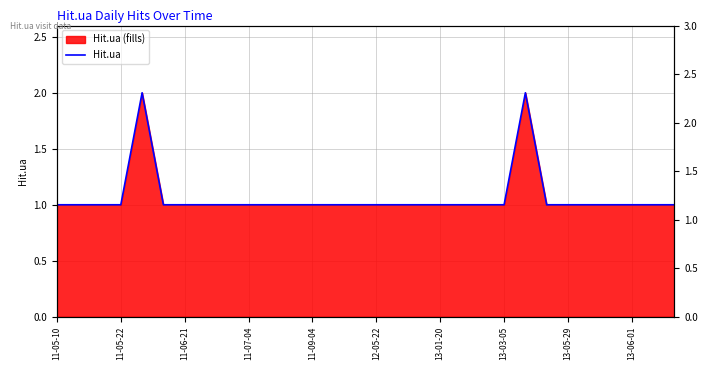

Approximately how many times larger is the value at 26 compared to 13?

1.0